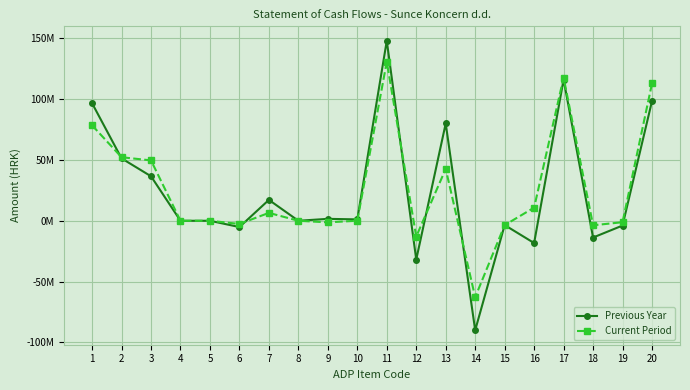

Is this an area chart (filled region under the line)?

No